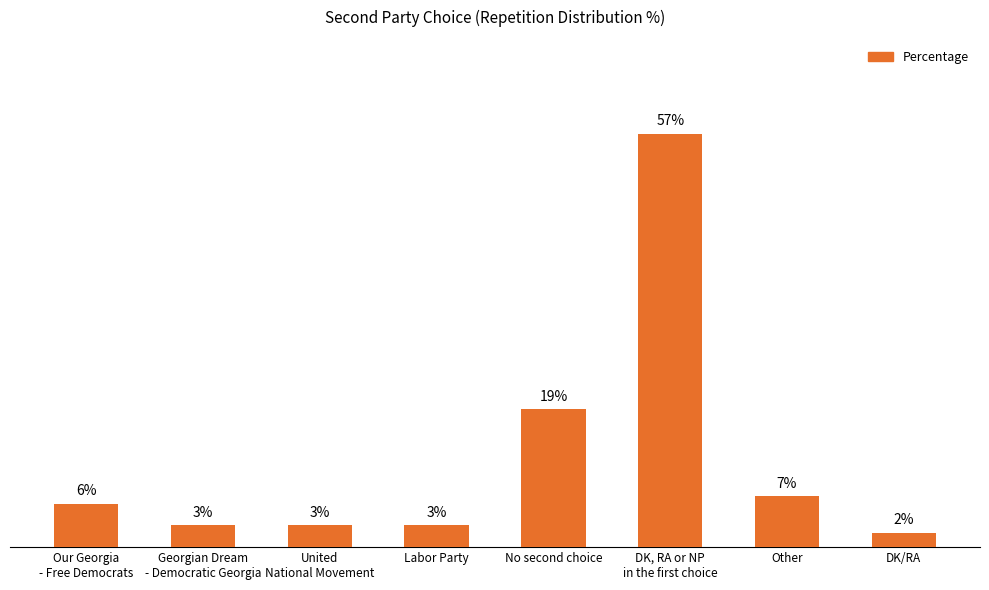

What is the label of the 7th bar from the left?

Other